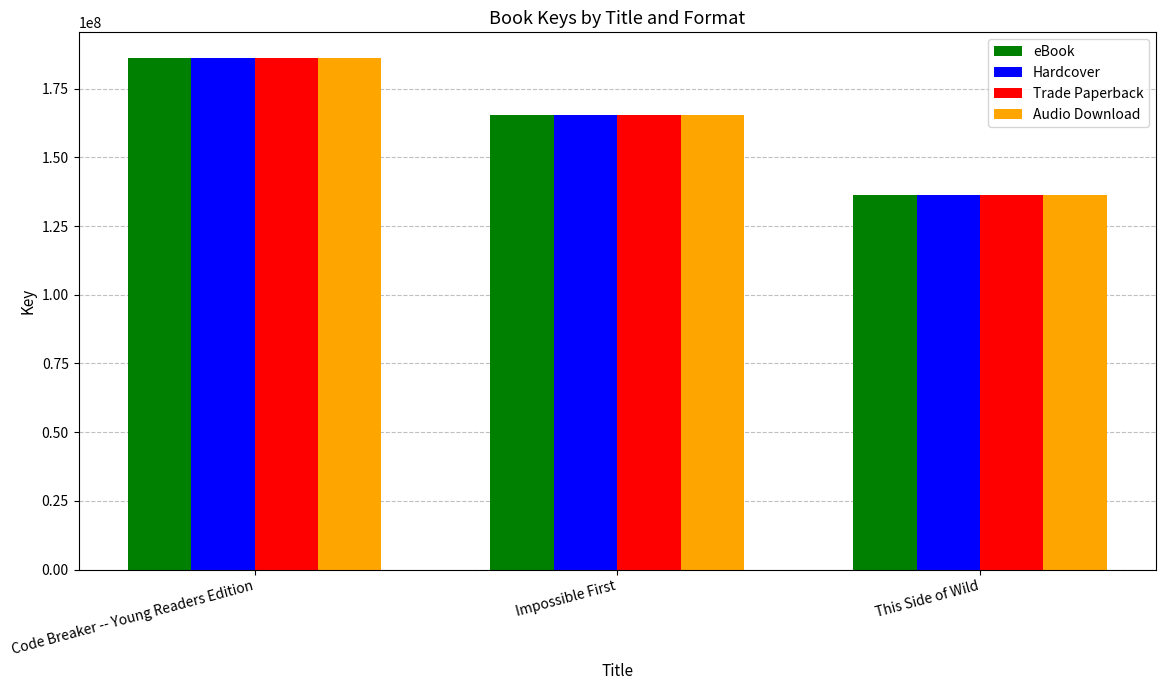

How many bars are there in each group?

4